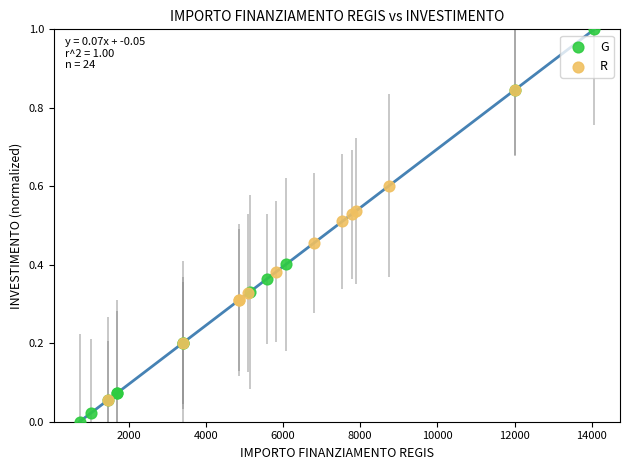

Which series has the widest spread of Y values?

G